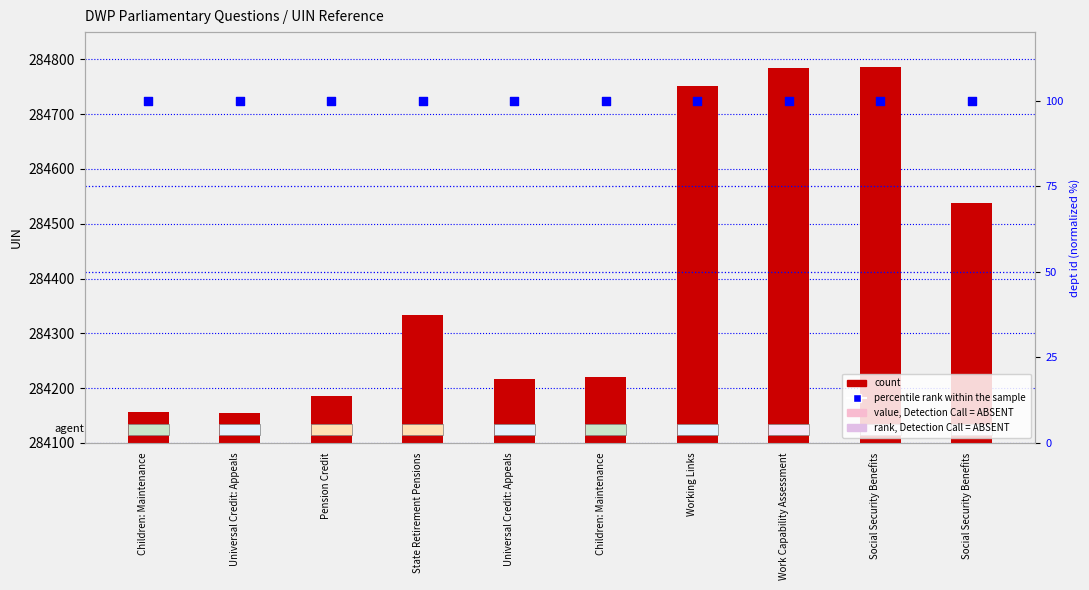

What are all the series names shown in the legend?

count, percentile rank within the sample